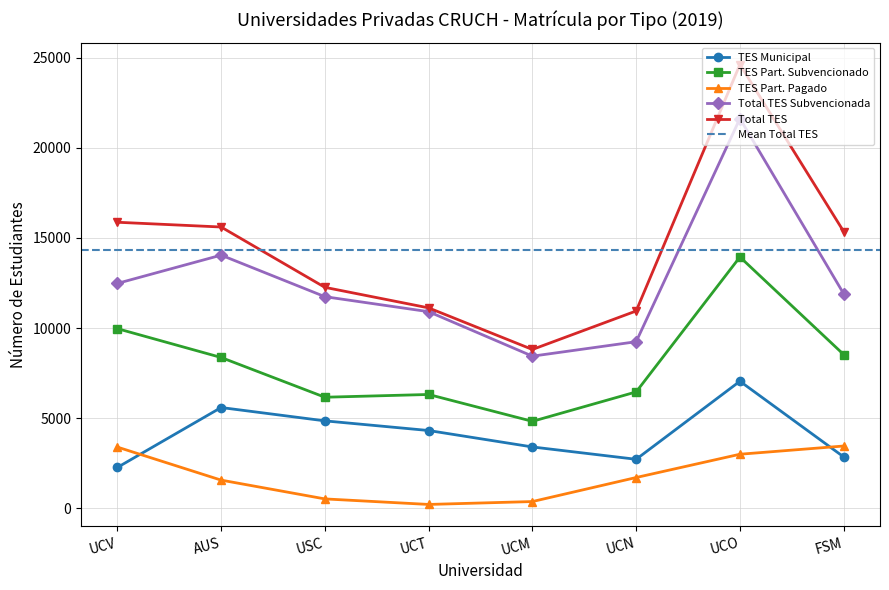

What is the label of the 5th point from the left?

UCM